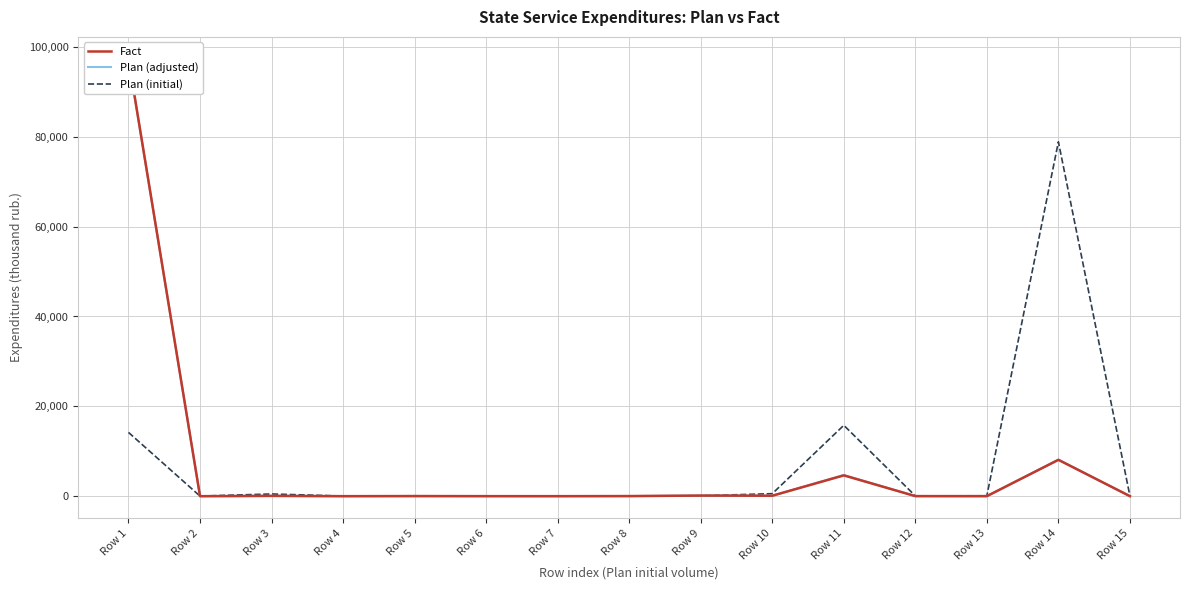

Which category has the lowest value in the Plan (adjusted) series?

Row 2